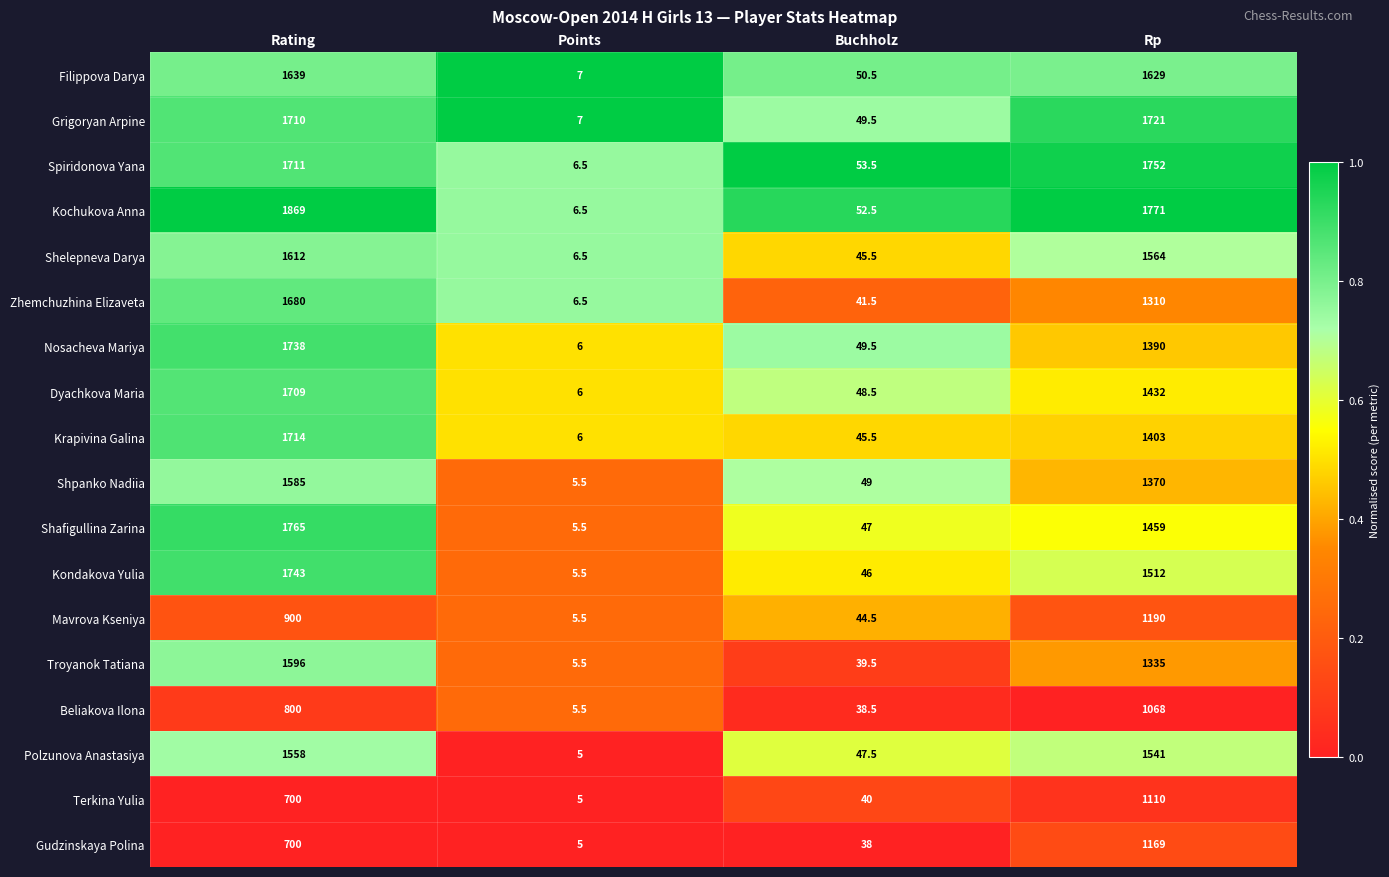

How many data points does each series have?

4